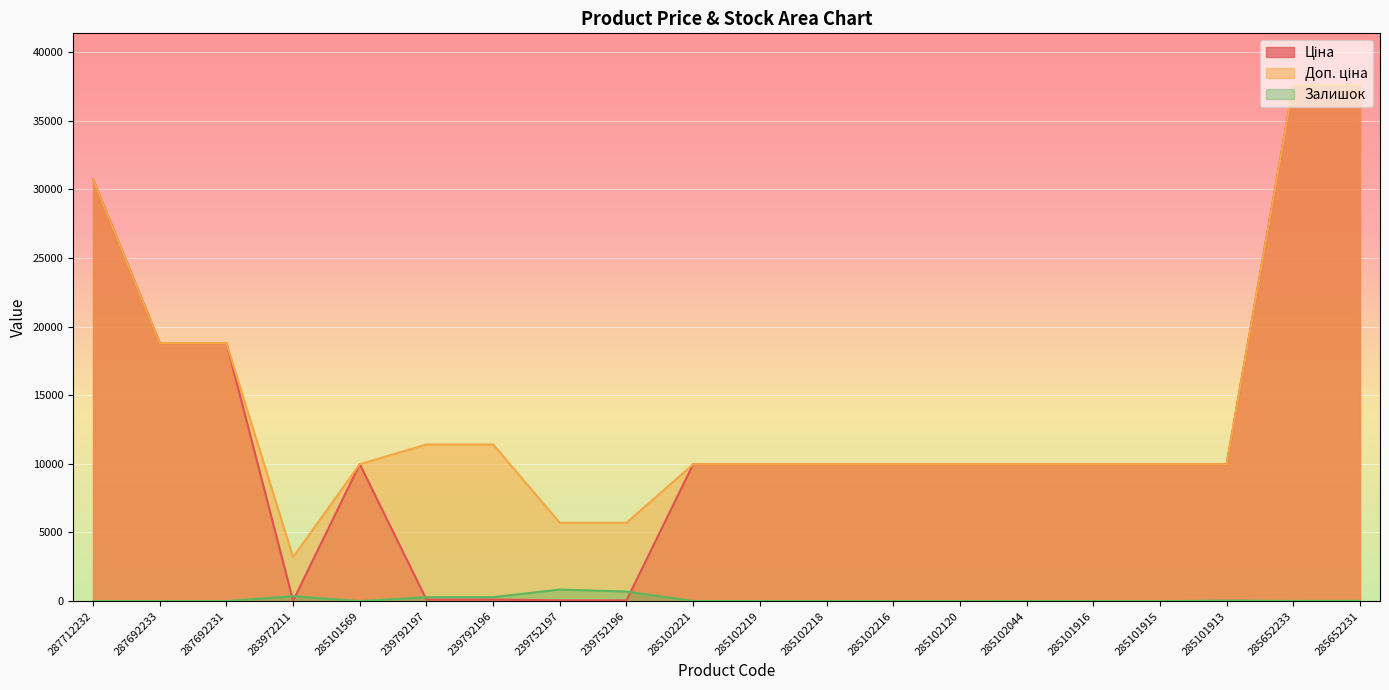

What is the total value across all series at 285102120?

19950.0